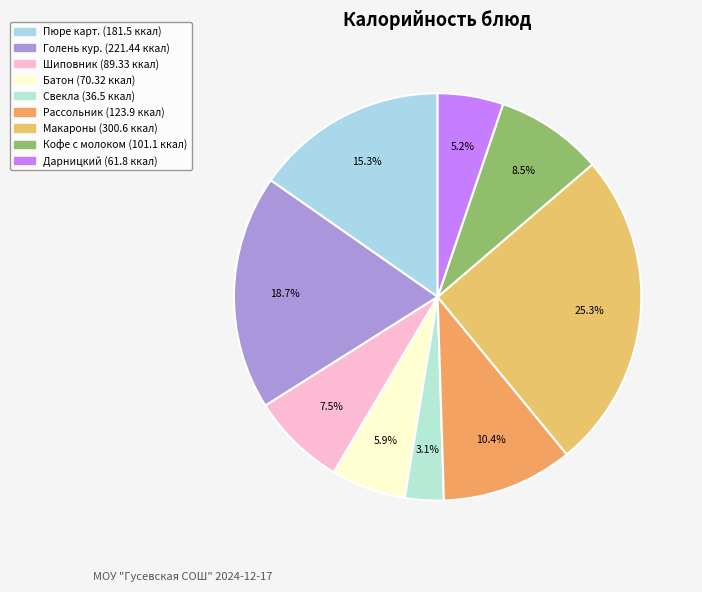

Which category has the biggest portion of the pie?

макароны с тертым сыром